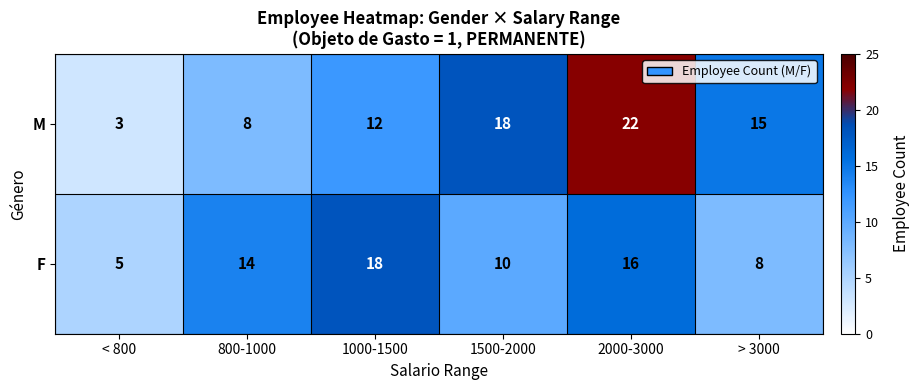

Reading right to left, extract all data points from this chart.

M: 15	22	18	12	8	3
F: 8	16	10	18	14	5